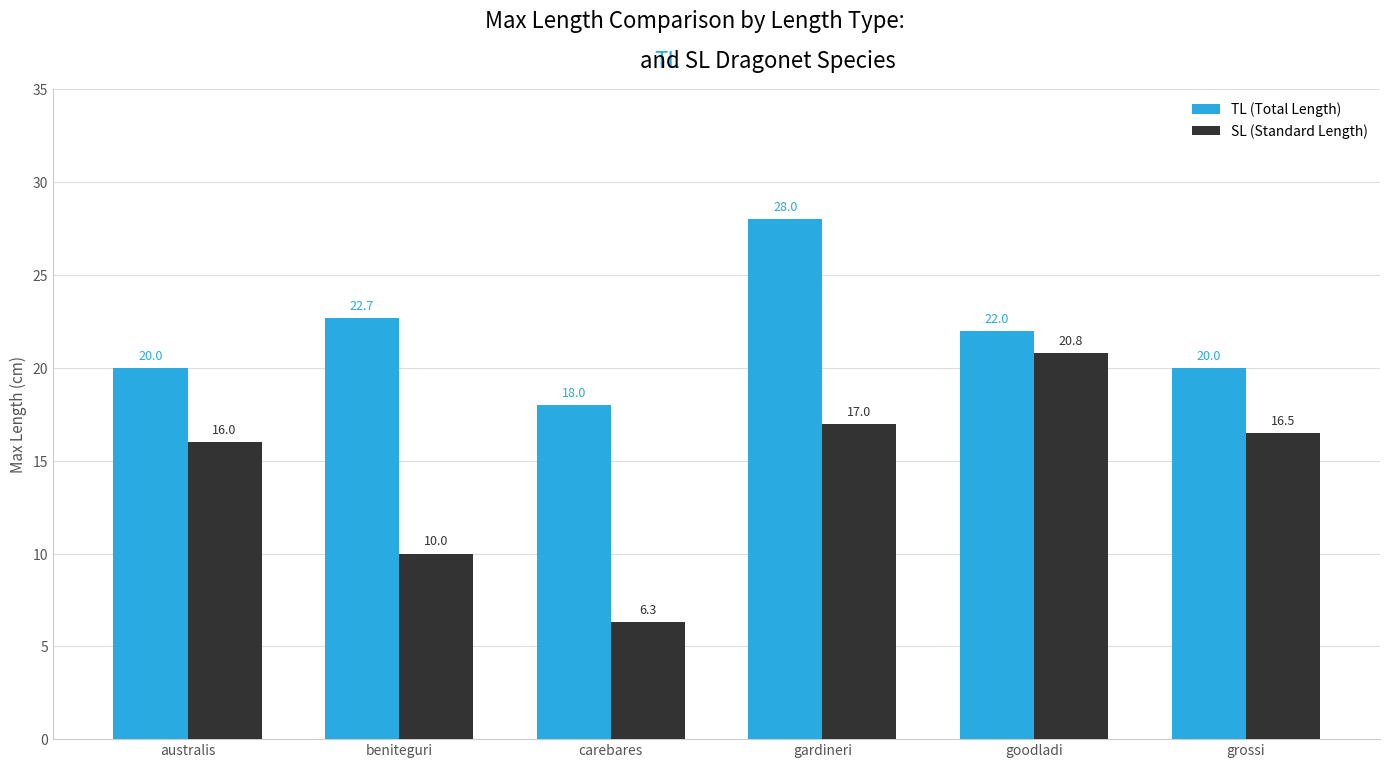

How many bars are there in total?

12